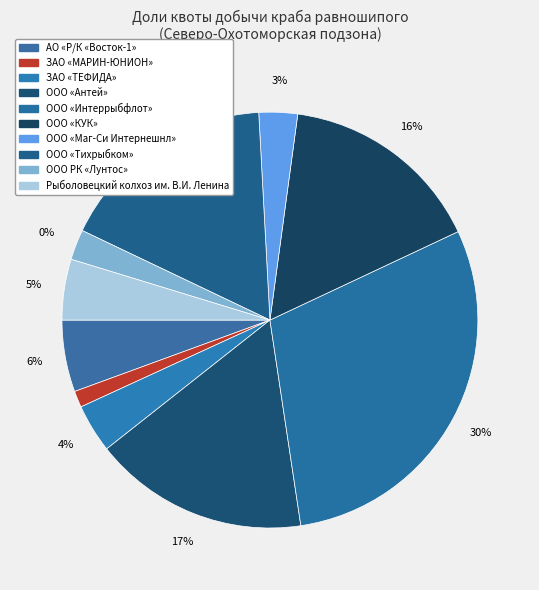

Which category has the smallest portion of the pie?

ЗАО «МАРИН-ЮНИОН»